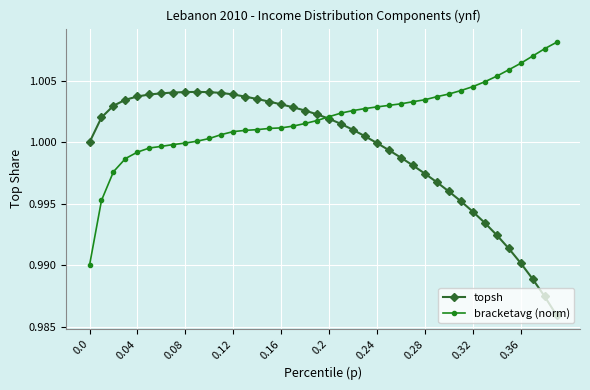

Which series has the largest total across all categories?

bracketavg (norm)